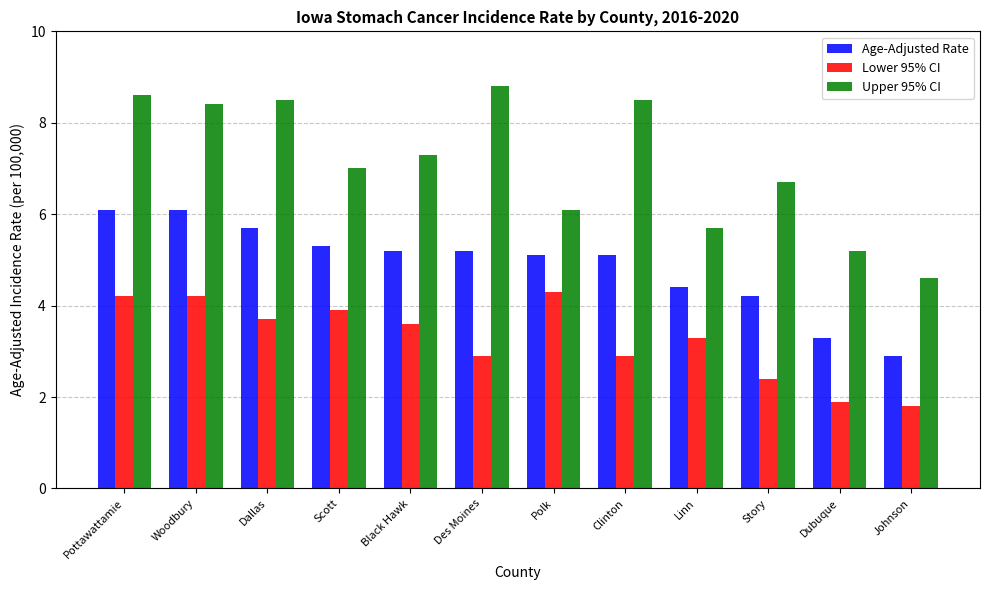

Where is Upper 95% CI nearest to the value 6?

Polk